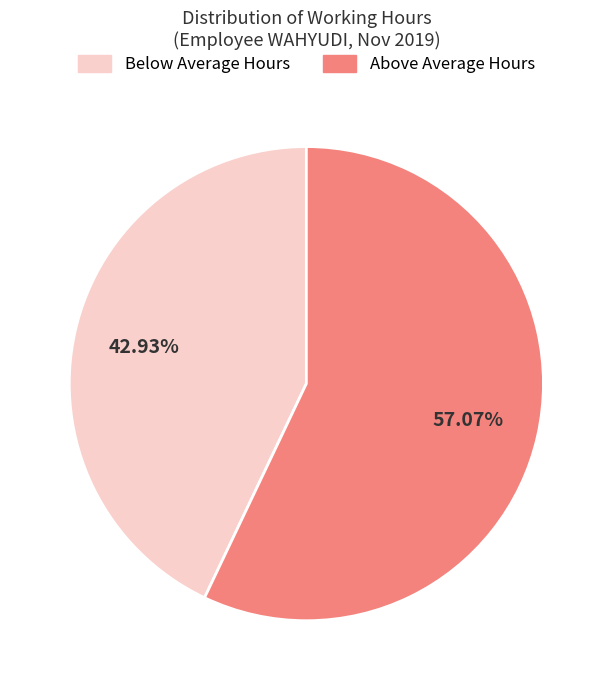

Does any single category account for the majority?

Yes